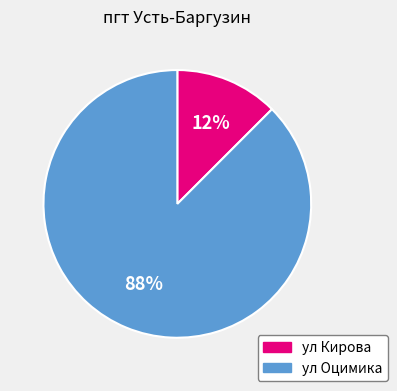

Between ул Оцимика and ул Кирова, which is larger?

ул Оцимика